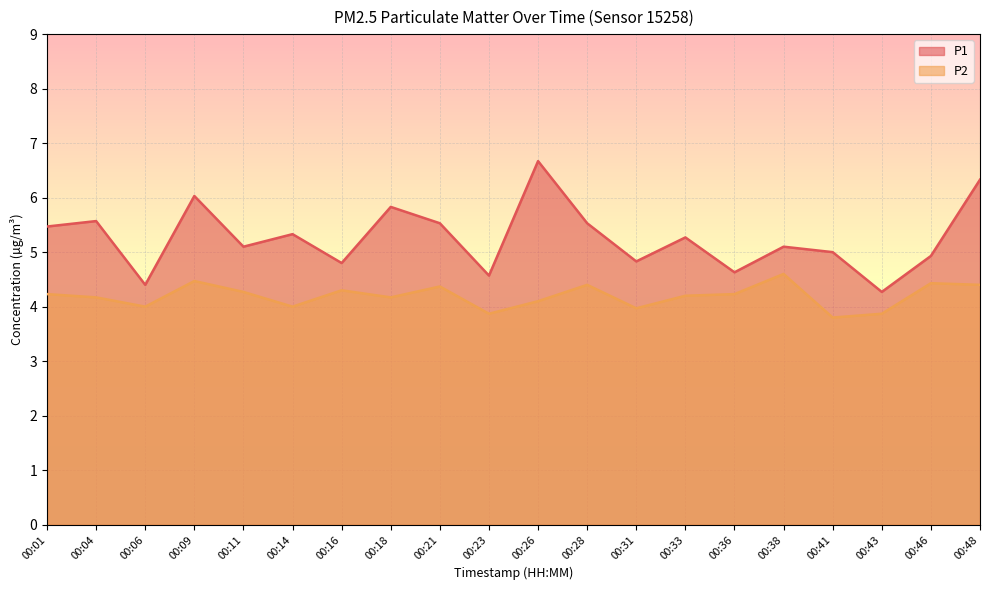

What are all the series names shown in the legend?

P1, P2